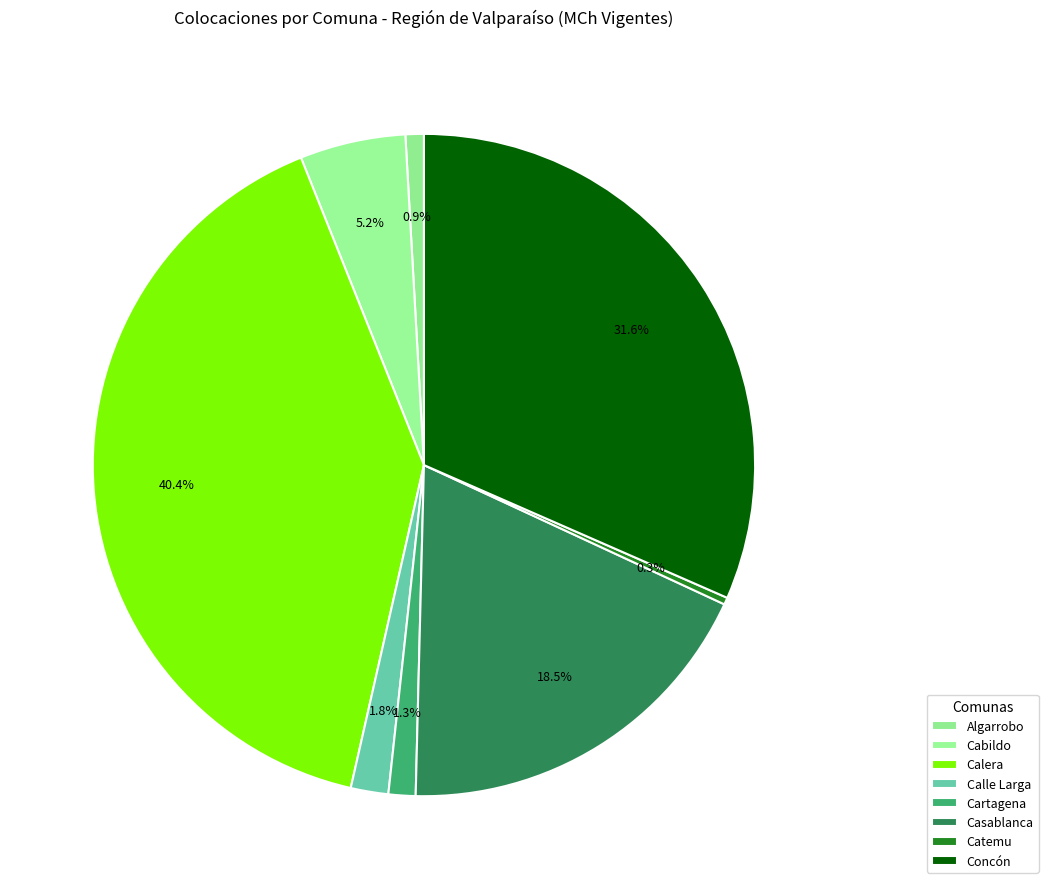

To the nearest percent, what is the difference between the largest and smallest slice percentages?

40%